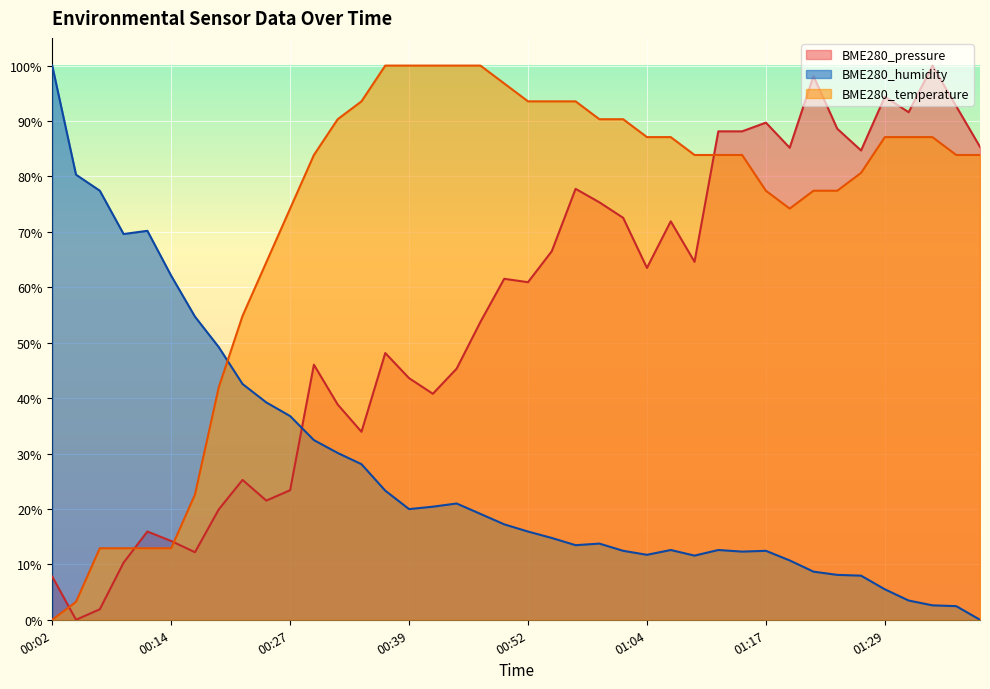

Reading left to right, extract all data points from this chart.

BME280_pressure: 0.1	0.0	0.0	0.1	0.2	0.1	0.1	0.2	0.3	0.2	0.2	0.5	0.4	0.3	0.5	0.4	0.4	0.5	0.5	0.6	0.6	0.7	0.8	0.8	0.7	0.6	0.7	0.6	0.9	0.9	0.9	0.9	1.0	0.9	0.8	0.9	0.9	1.0	0.9	0.9
BME280_humidity: 1.0	0.8	0.8	0.7	0.7	0.6	0.5	0.5	0.4	0.4	0.4	0.3	0.3	0.3	0.2	0.2	0.2	0.2	0.2	0.2	0.2	0.1	0.1	0.1	0.1	0.1	0.1	0.1	0.1	0.1	0.1	0.1	0.1	0.1	0.1	0.1	0.0	0.0	0.0	0.0
BME280_temperature: 0.0	0.0	0.1	0.1	0.1	0.1	0.2	0.4	0.5	0.6	0.7	0.8	0.9	0.9	1.0	1.0	1.0	1.0	1.0	1.0	0.9	0.9	0.9	0.9	0.9	0.9	0.9	0.8	0.8	0.8	0.8	0.7	0.8	0.8	0.8	0.9	0.9	0.9	0.8	0.8